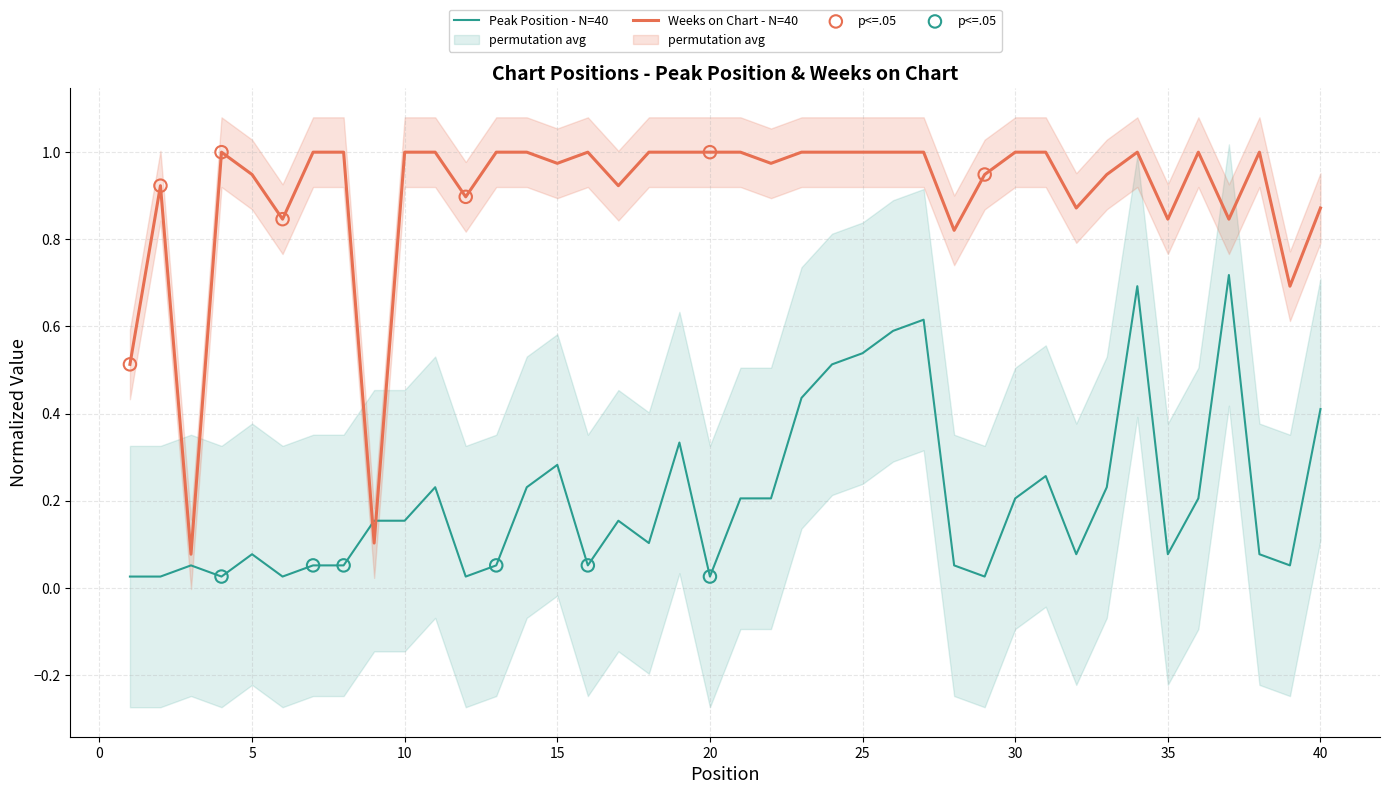

Which series reaches the maximum Y coordinate?

Weeks on Chart